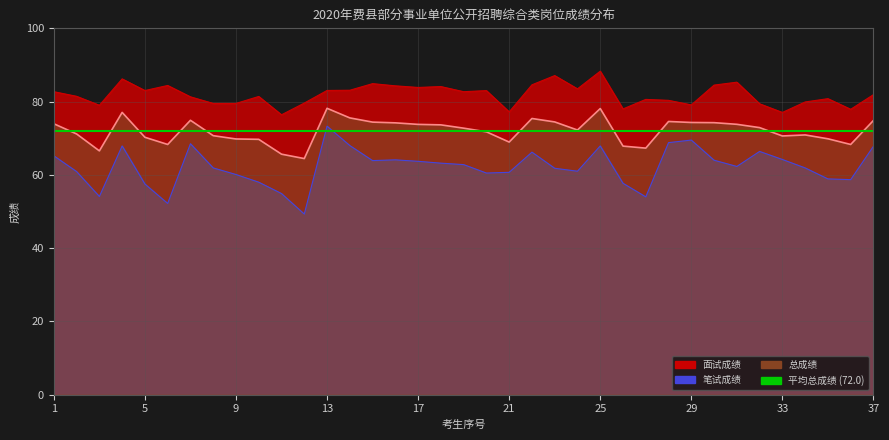

How many interior local valleys does the 笔试成绩 series have?

9